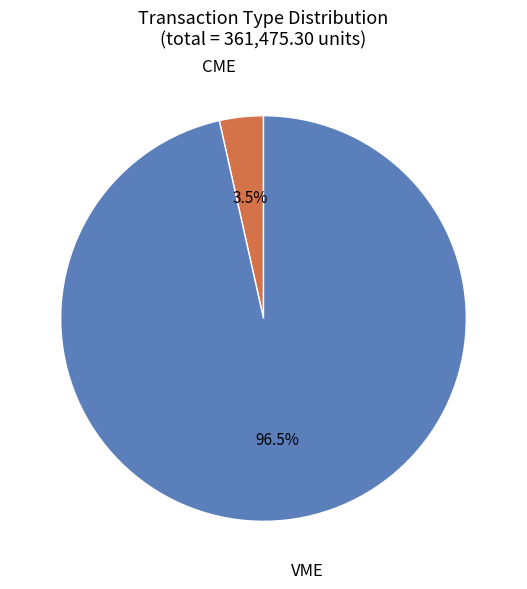

Is there any slice that represents more than half of the pie?

Yes